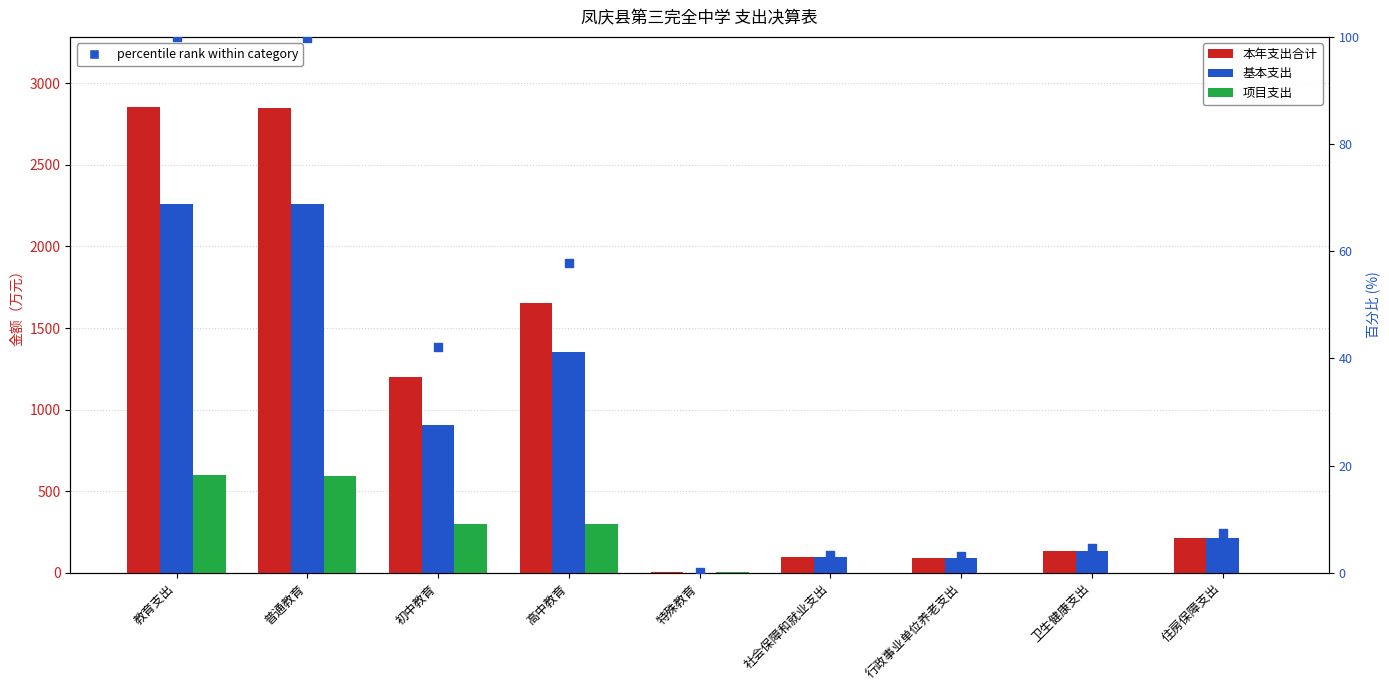

Is the value of 本年支出合计 at 教育支出 greater than the value of percentile rank within category at 社会保障和就业支出?

Yes